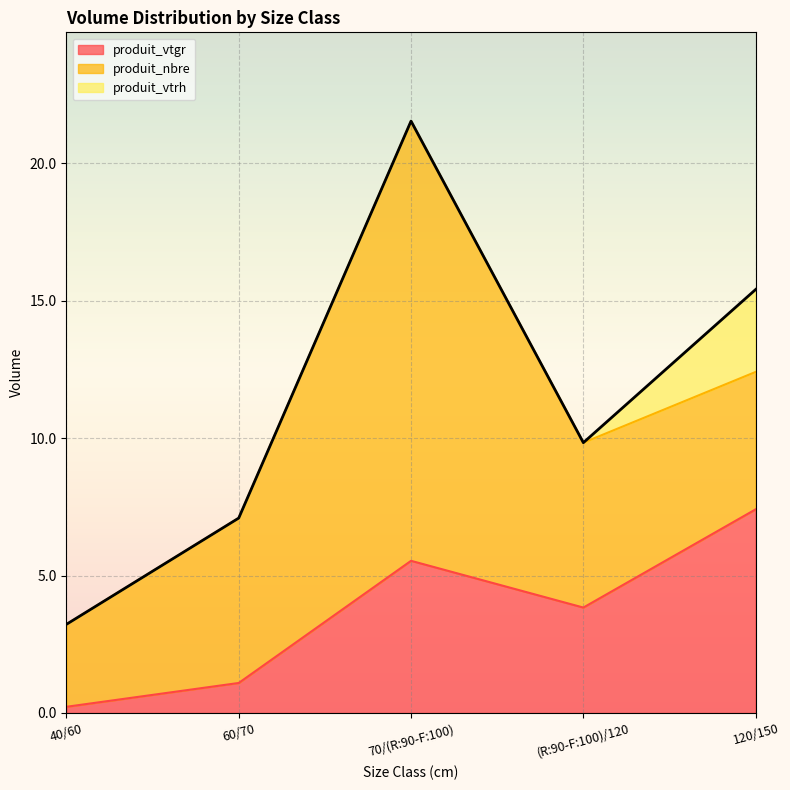

After their last crossing, which series has the higher values: produit_vtgr or produit_nbre?

produit_vtgr